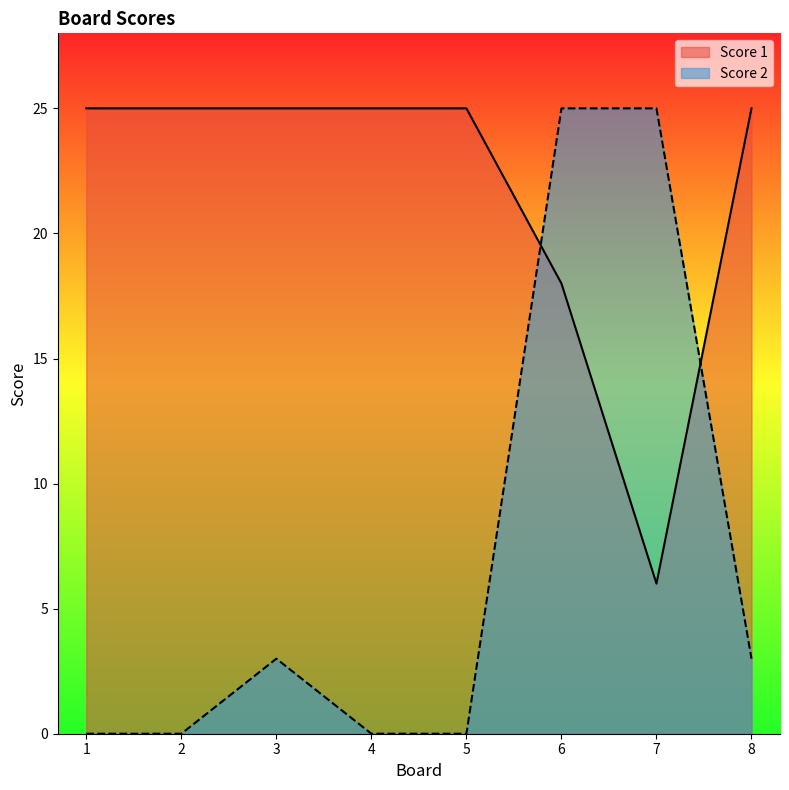

The Score 1 series shows 25 at 5. True or false?

True